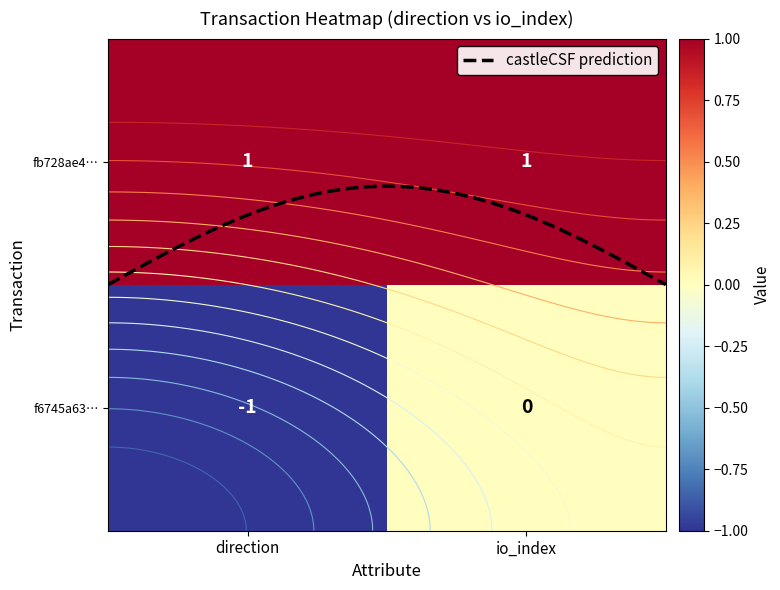

How many categories are shown in the chart?

2